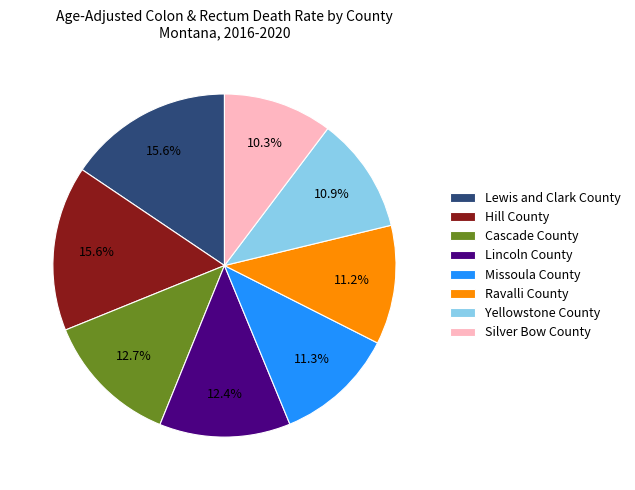

What portion of the pie excludes Cascade County?

87.3%